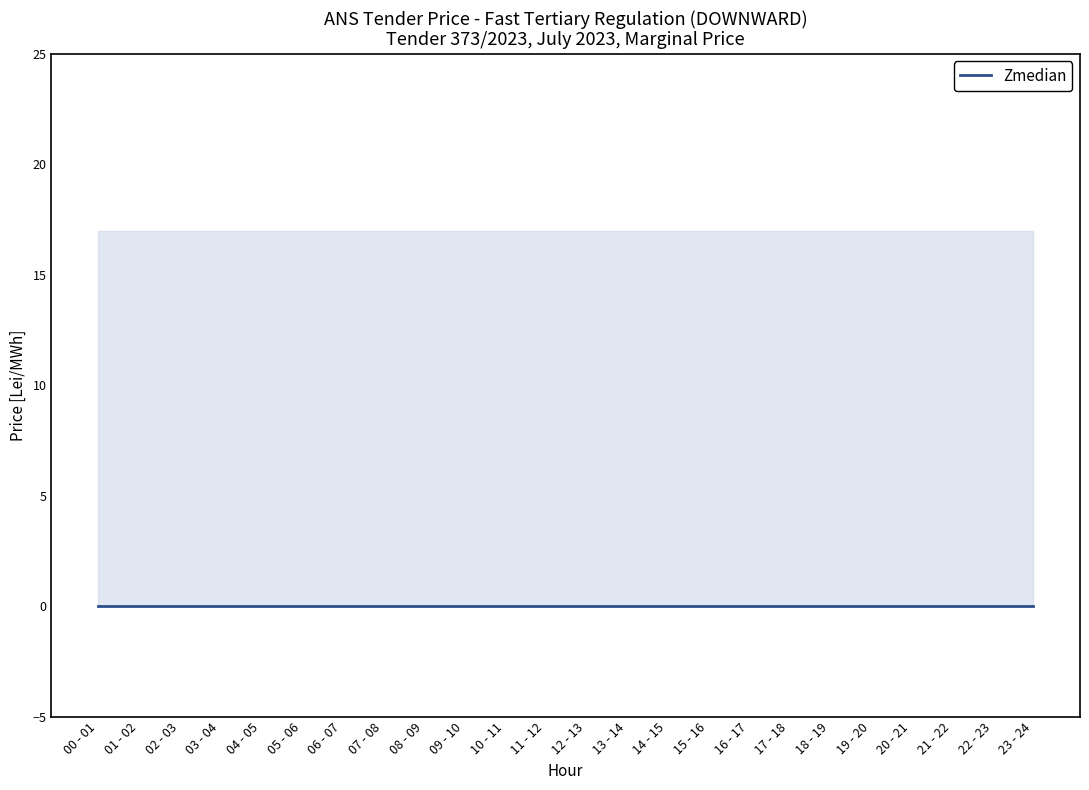

What is the difference between the highest and lowest values at 17 - 18?

17